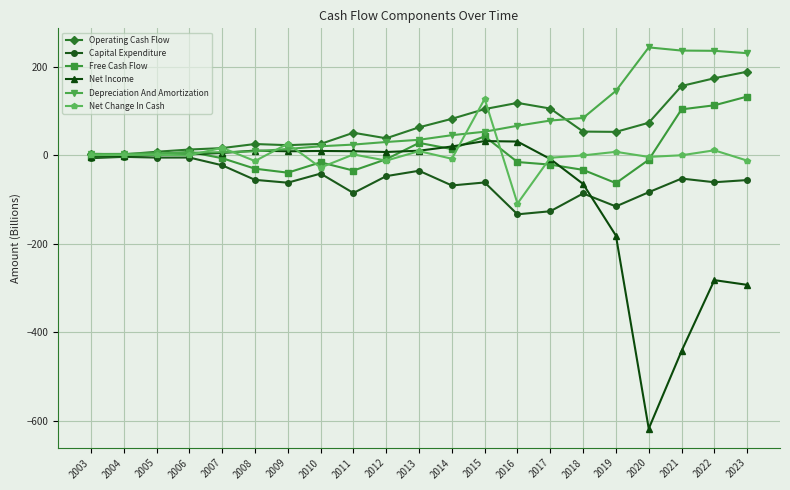

What is the value of the Operating Cash Flow point at the 21st from the left?

188.7